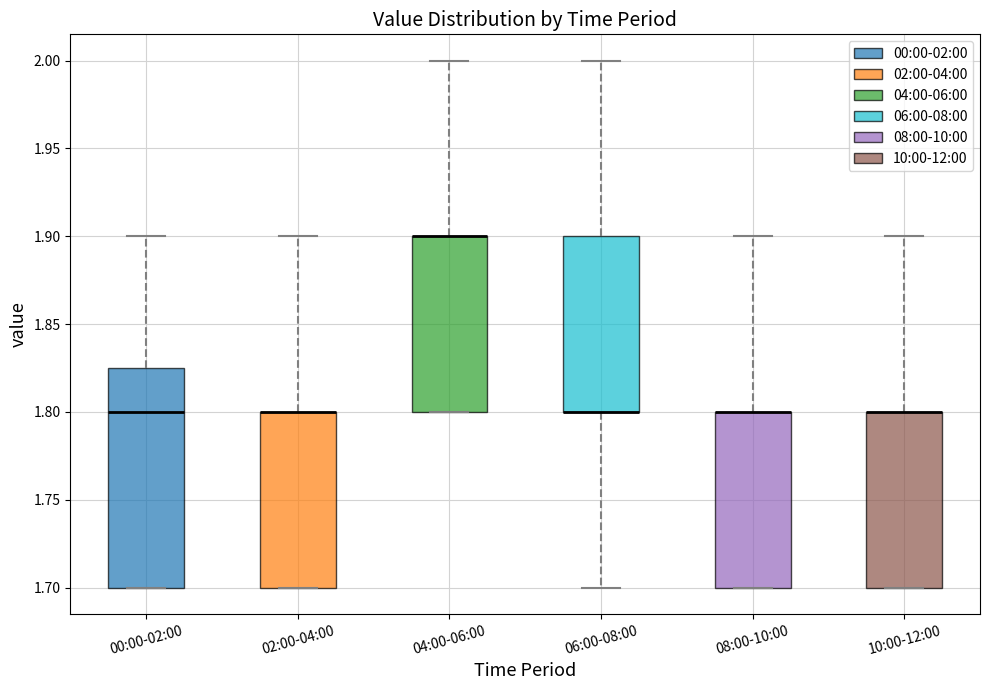

Which box is the tallest, from its lower edge to its upper edge?

00:00-02:00